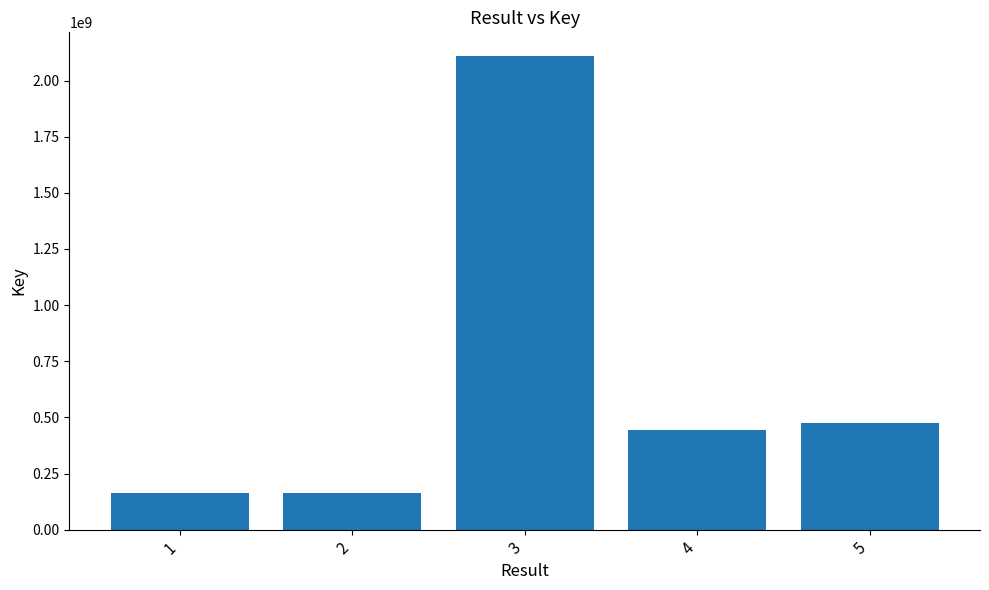

What is the greatest value displayed?

2109210253